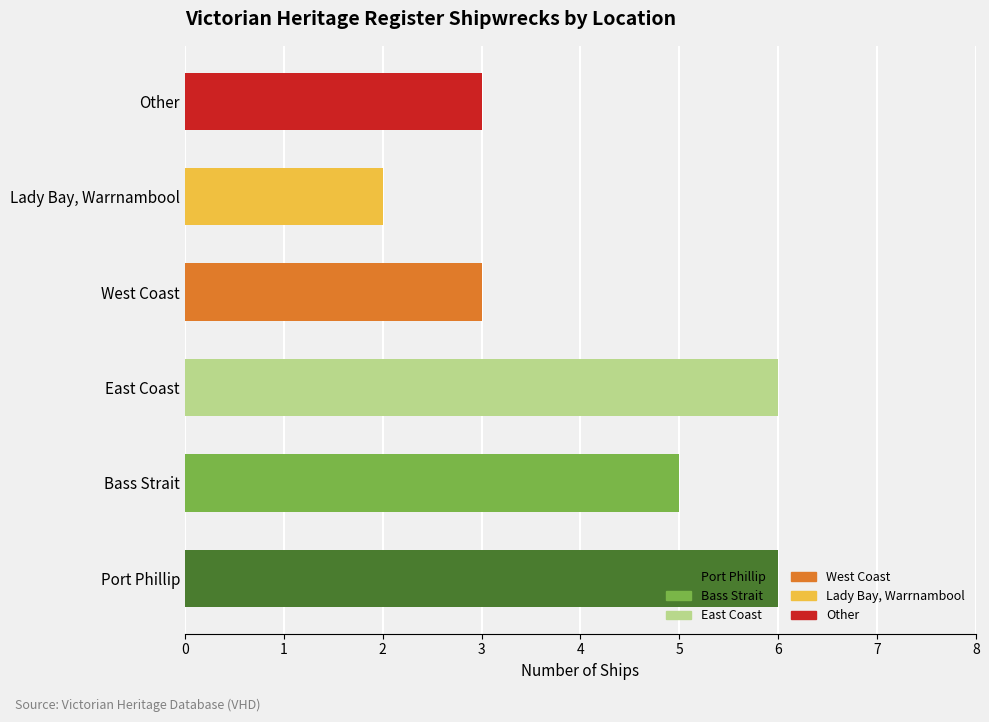

List the labels in order of value, largest first.

Port Phillip, East Coast, Bass Strait, West Coast, Other, Lady Bay, Warrnambool